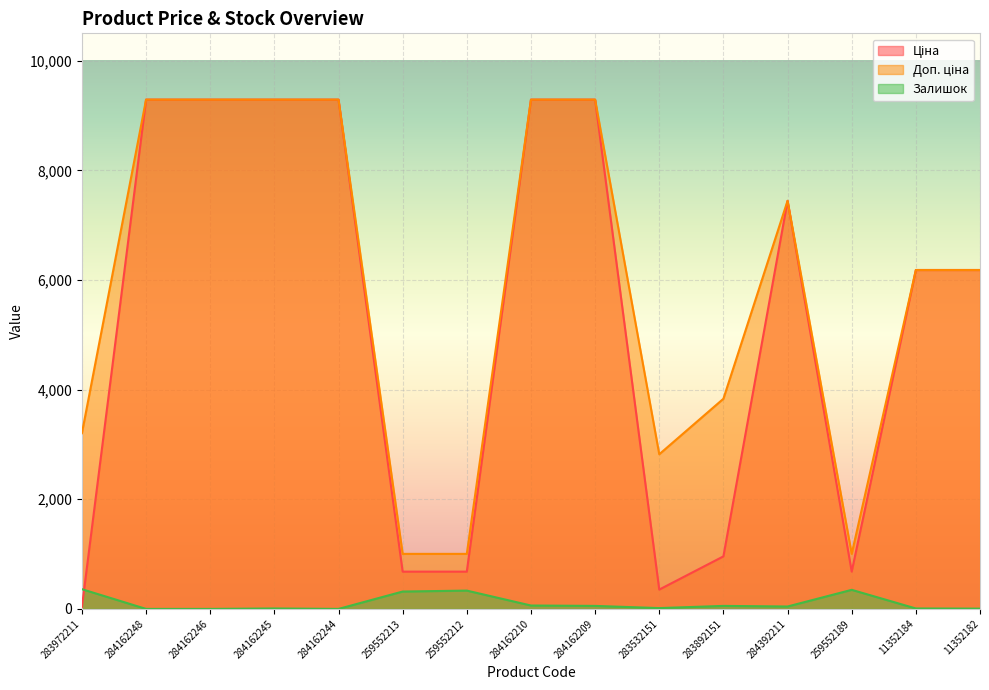

What value does the Залишок series have at 284162245?

8.0